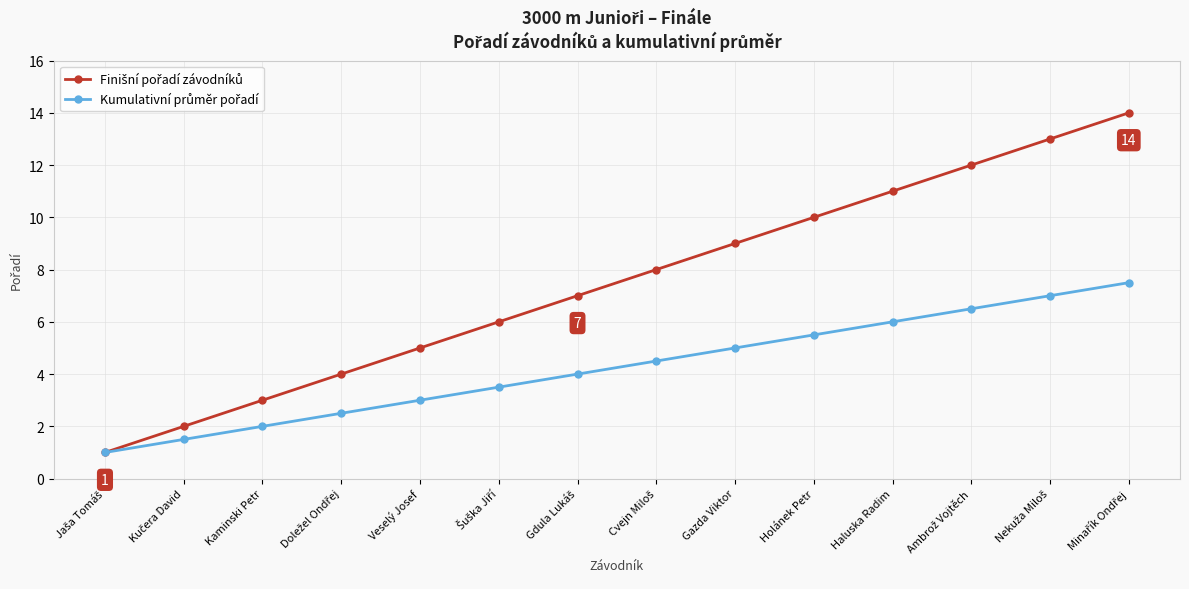

What position from the left is Kaminski Petr?

3